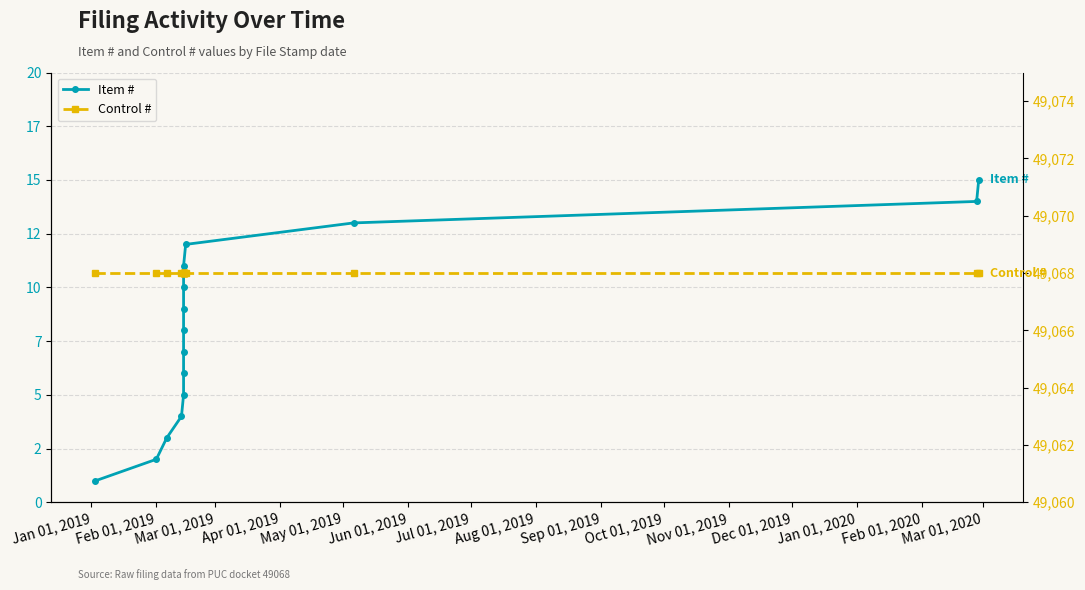

At how many categories does at least one series exceed 16872?

15